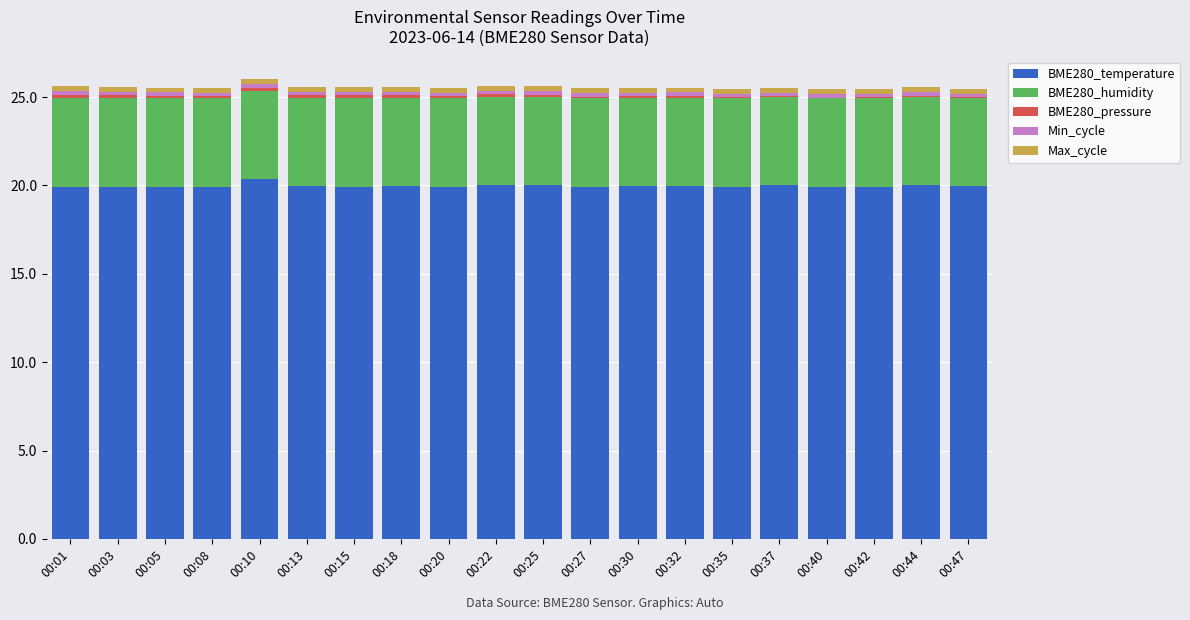

What is the highest value of the BME280_temperature series?

20.4